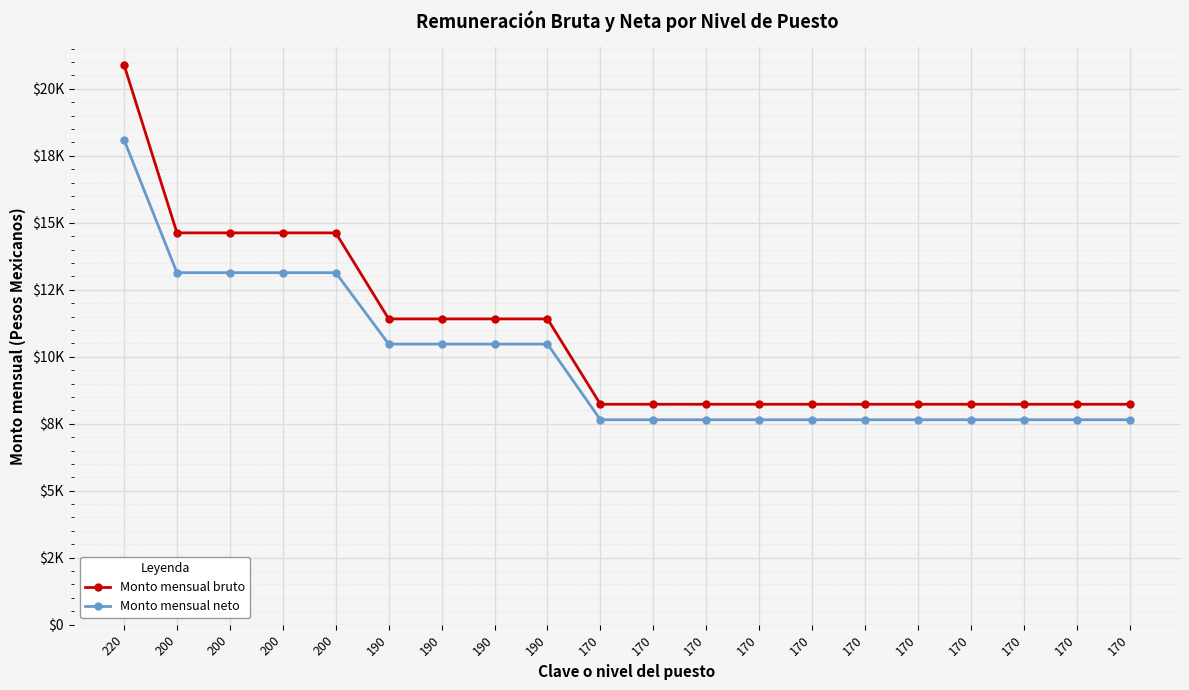

What is the value of the Monto mensual bruto point at the 3rd from the left?

14622.0